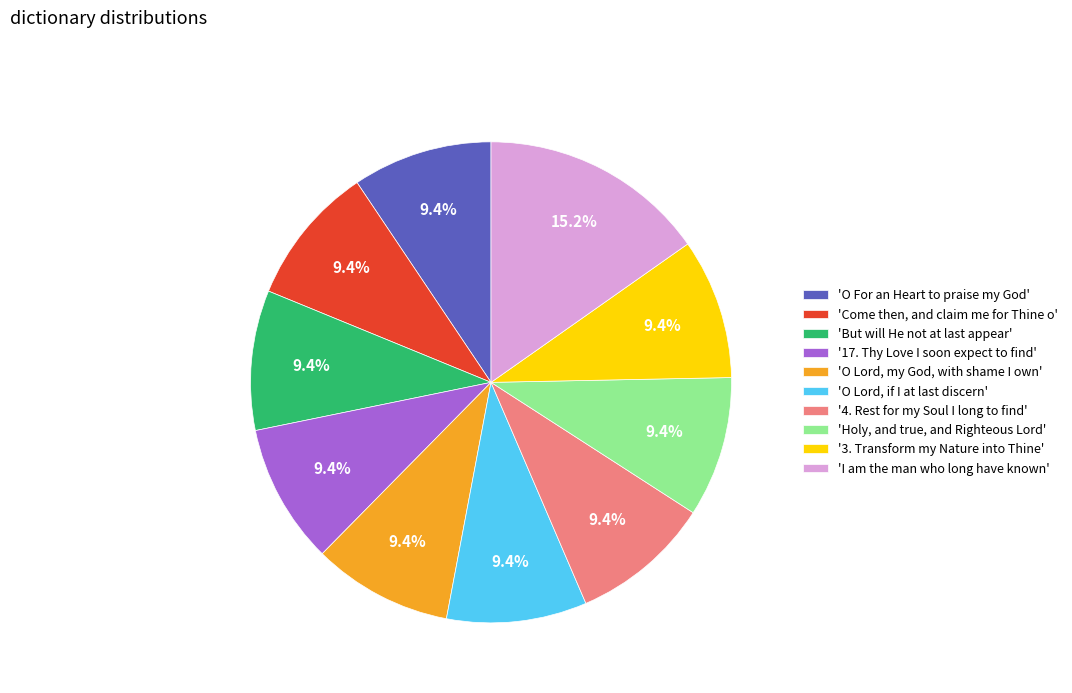

What percentage is NOT represented by 'Come then, and claim me for Thine o'?

90.6%